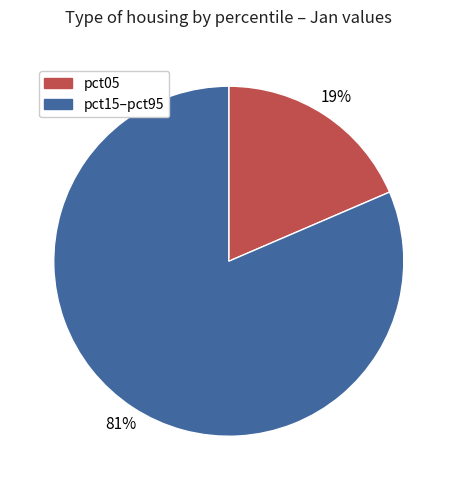

Is there any slice that represents more than half of the pie?

Yes